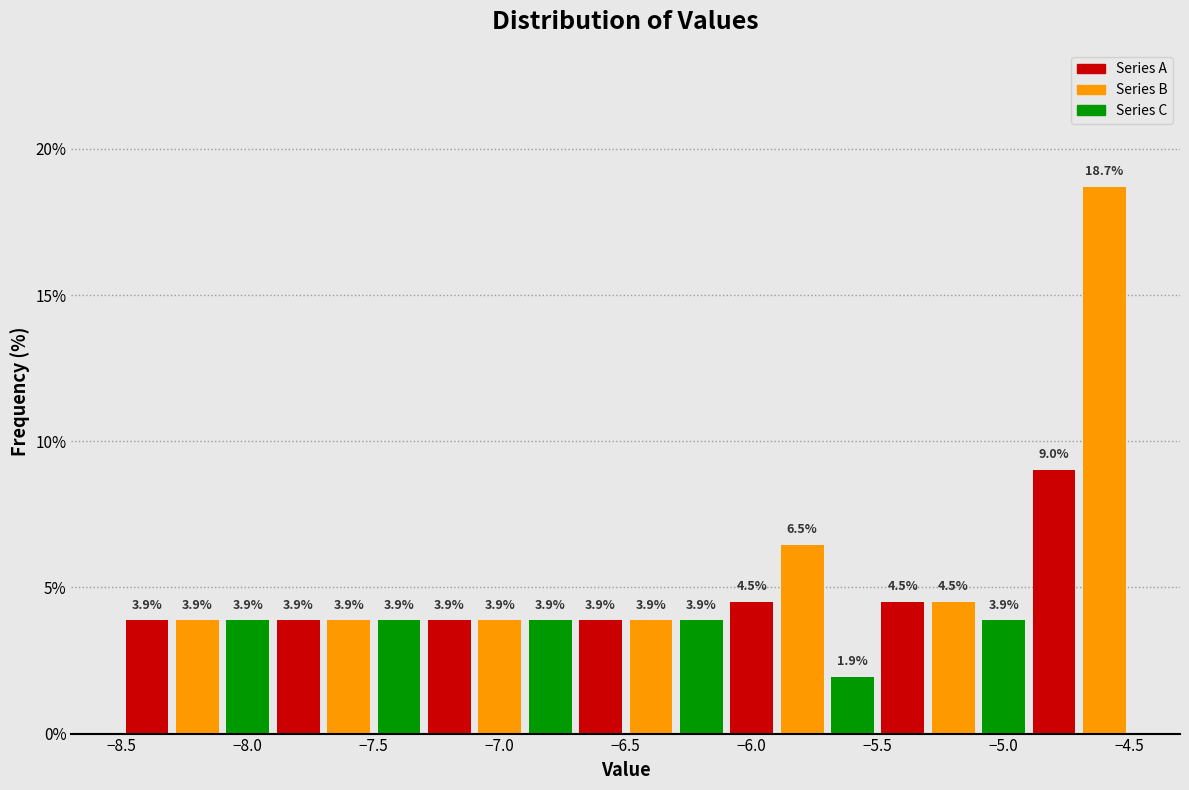

Reading left to right, transcribe this chart: for each bar, give the range it covers on the x-axis and its height.

-8.5 to -8.3: 3.9
-8.3 to -8.1: 3.9
-8.1 to -7.9: 3.9
-7.9 to -7.7: 3.9
-7.7 to -7.5: 3.9
-7.5 to -7.3: 3.9
-7.3 to -7.1: 3.9
-7.1 to -6.9: 3.9
-6.9 to -6.7: 3.9
-6.7 to -6.5: 3.9
-6.5 to -6.3: 3.9
-6.3 to -6.1: 3.9
-6.1 to -5.9: 4.5
-5.9 to -5.7: 6.5
-5.7 to -5.5: 1.9
-5.5 to -5.3: 4.5
-5.3 to -5.1: 4.5
-5.1 to -4.9: 3.9
-4.9 to -4.7: 9.0
-4.7 to -4.5: 18.7